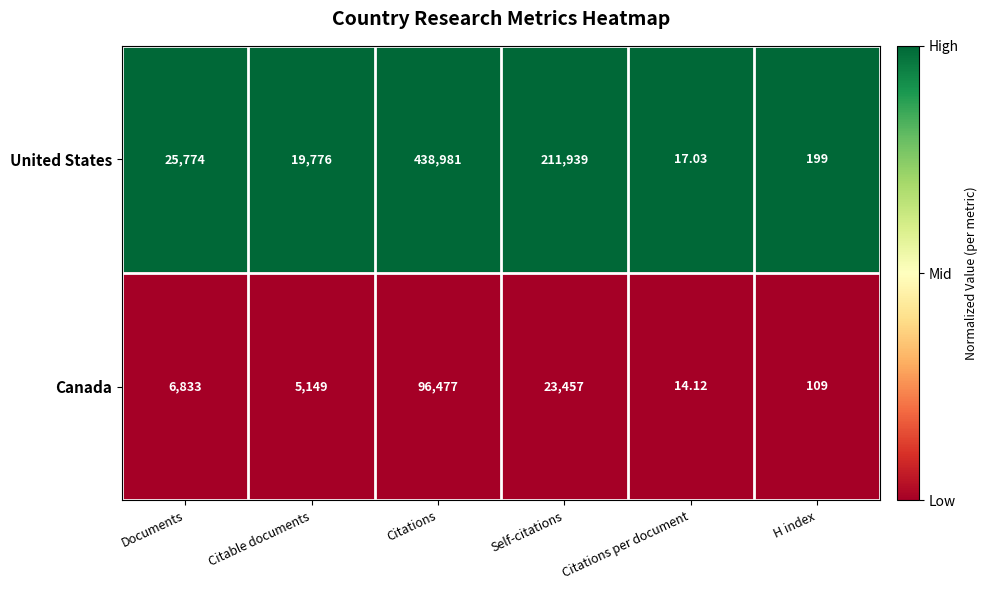

Which series has the widest spread of values?

United States